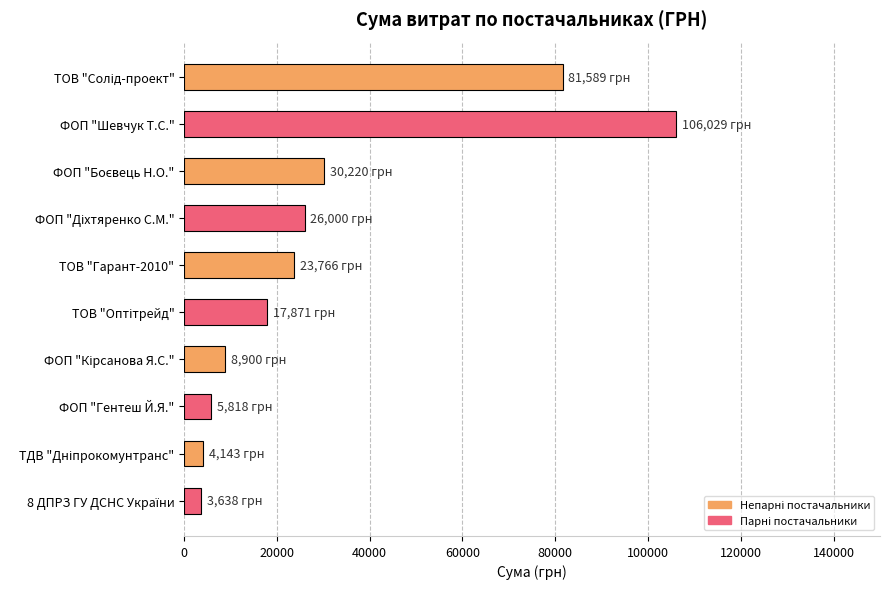

How many series are shown in this chart?

1